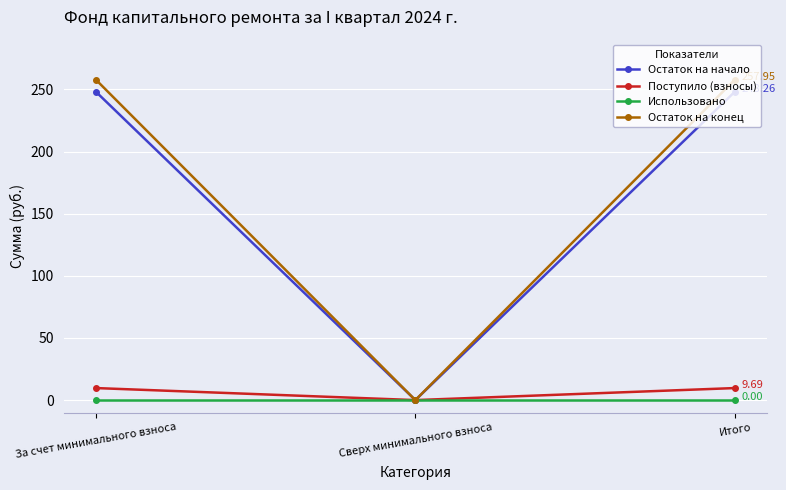

Is the value of Остаток на конец at Итого greater than the value of Использовано at Итого?

Yes